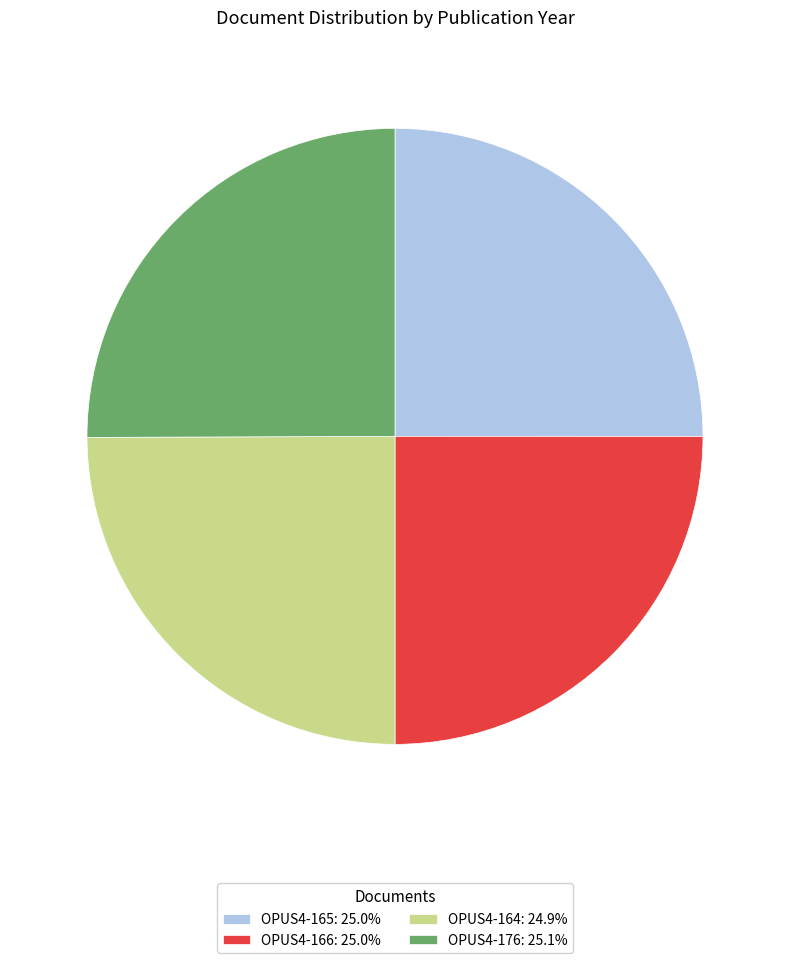

Does any single category account for the majority?

No